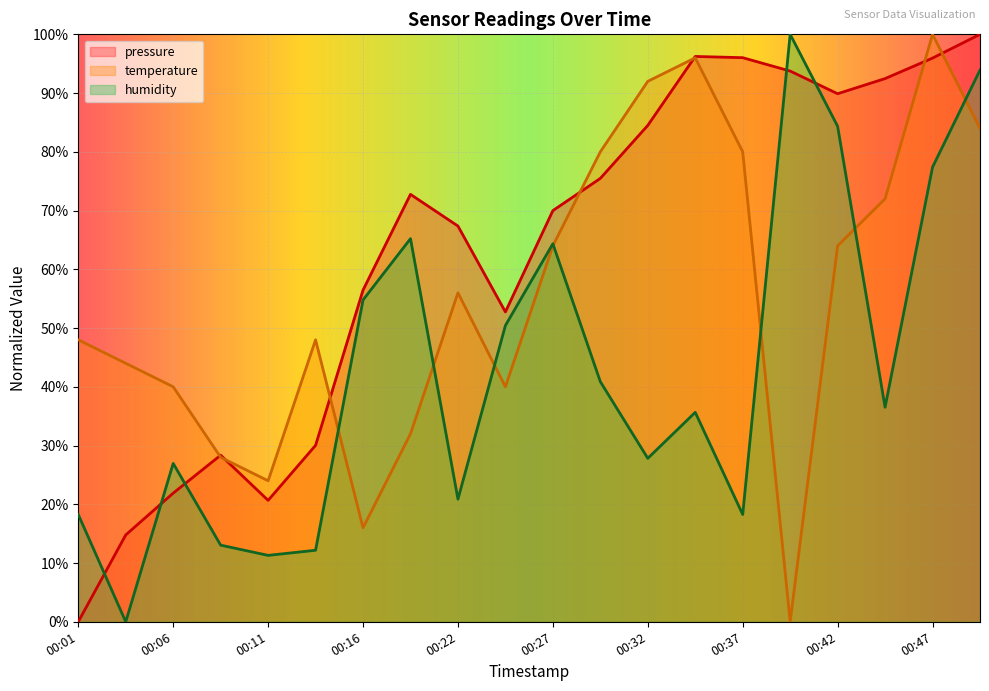

At which category is the sum across all series the highest?

00:49